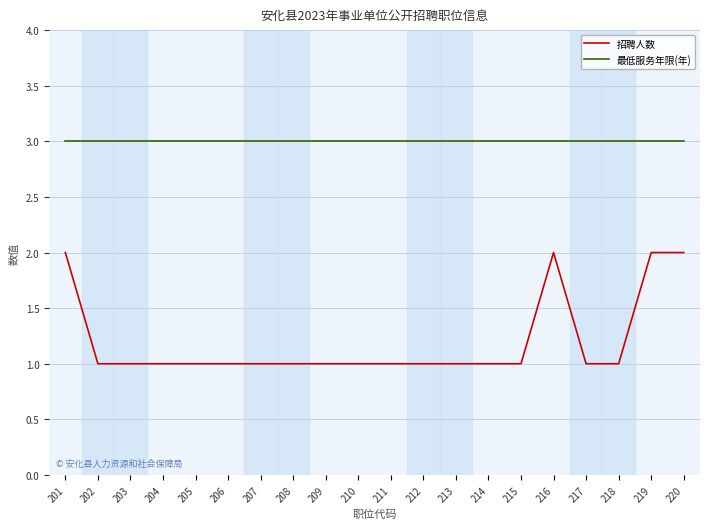

Which series has the largest total across all categories?

最低服务年限(年)